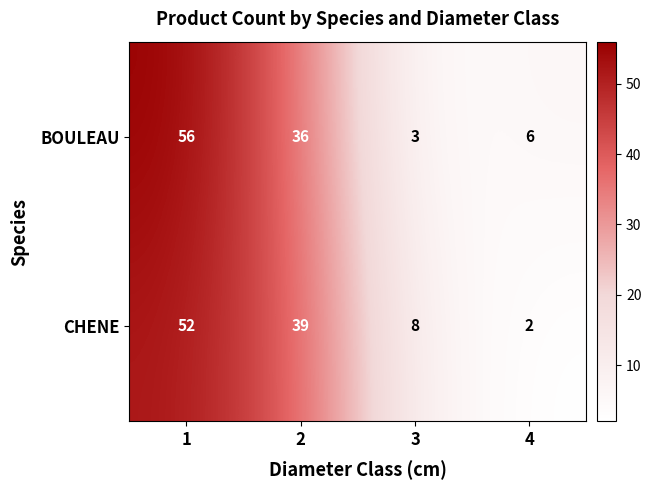

What is the difference between the CHENE values at 3 and 1?

44